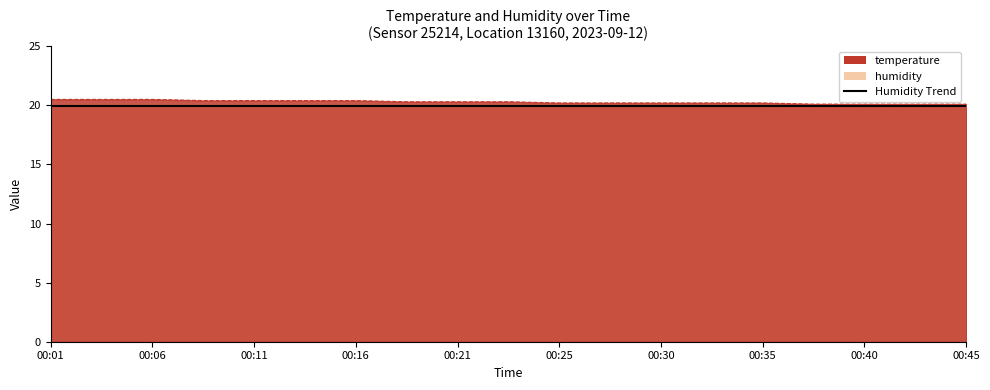

Read the value at 00:18.

20.3